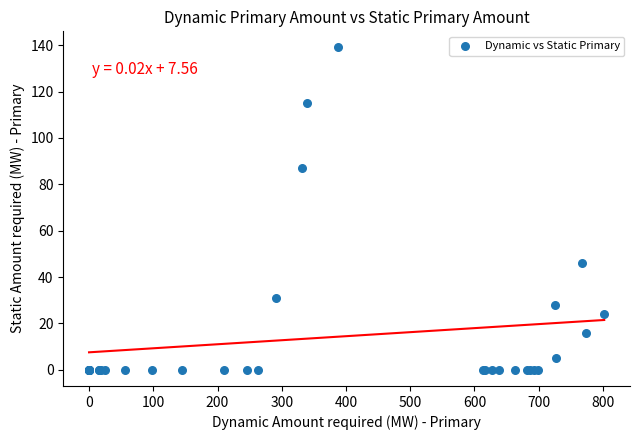

What Y value in the scatter plot is closest to 69?

87